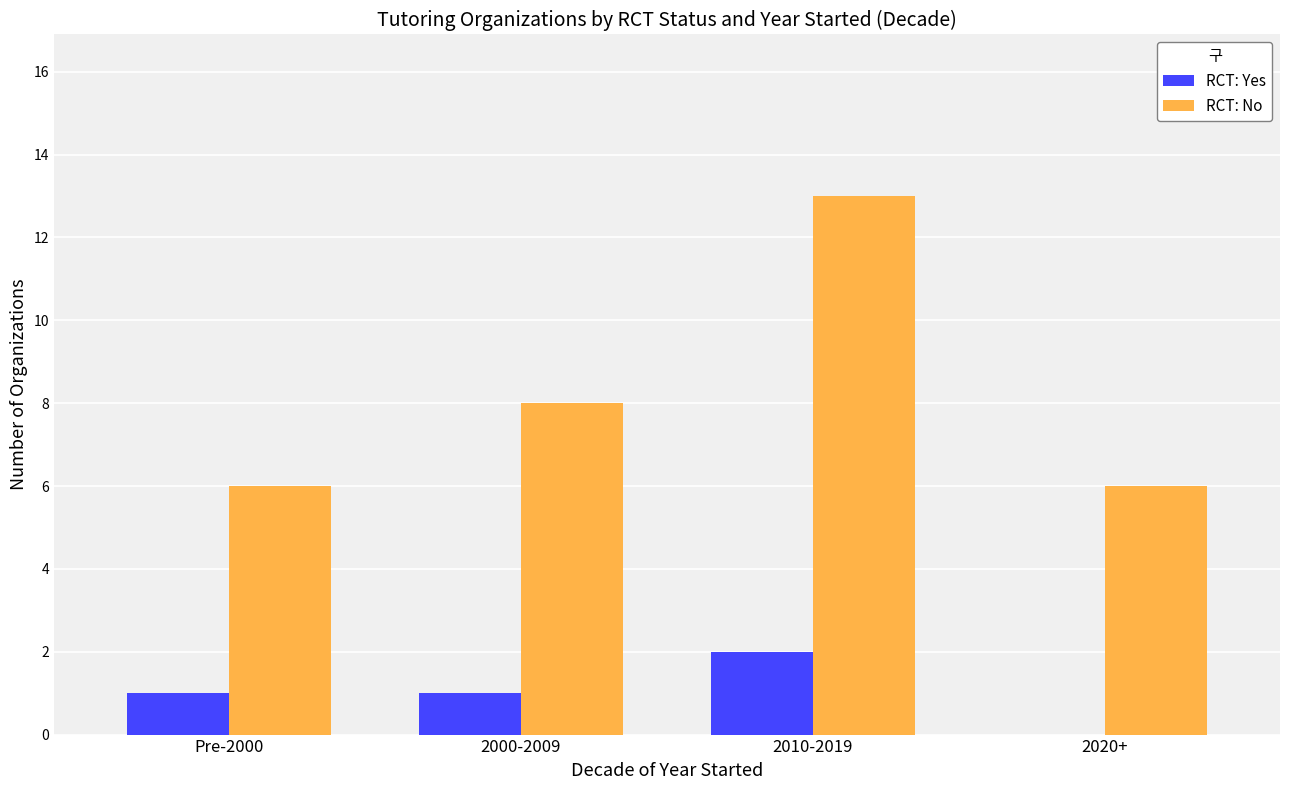

What is the difference between the RCT: No values at Pre-2000 and 2010-2019?

7